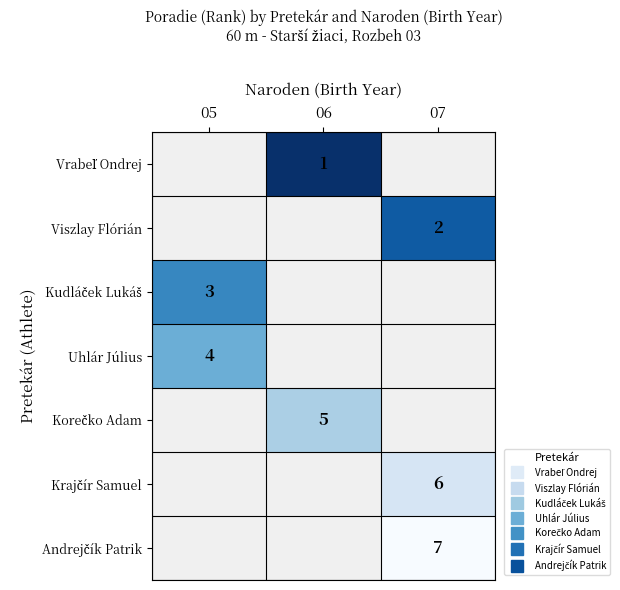

What is the greatest value displayed?

7.0